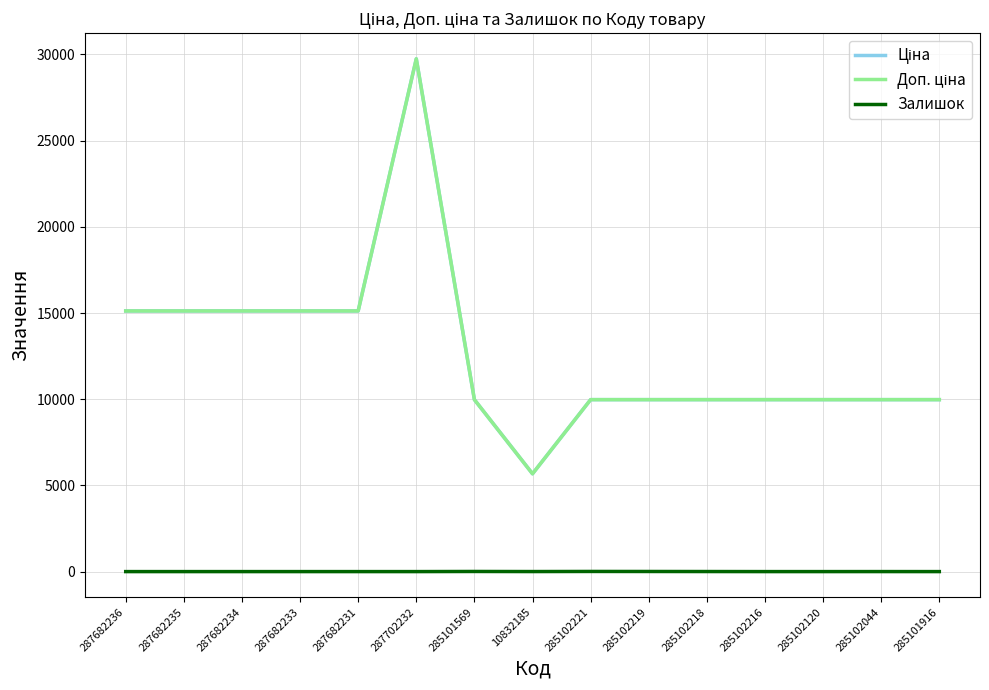

Does the chart display data point markers on the line(s)?

No